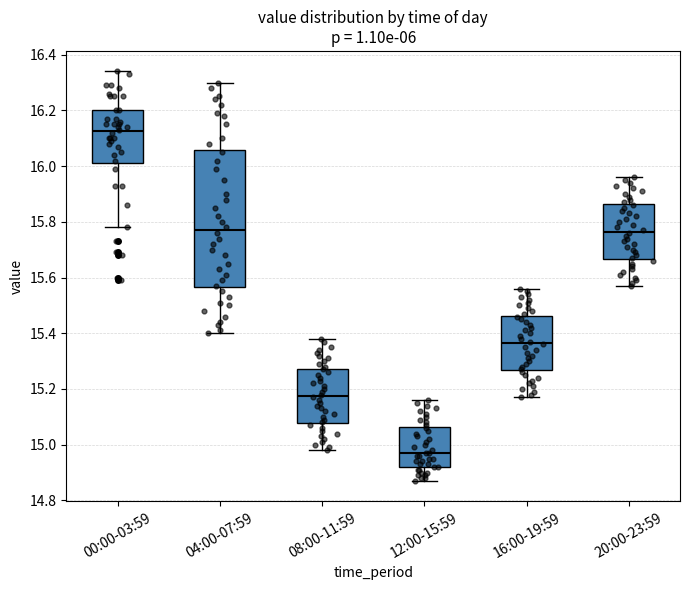

Where does the upper whisker of the box for 00:00-03:59 end on the y-axis? The values are not printed on the chart, so give them approximately, as read against the axis.

16.34